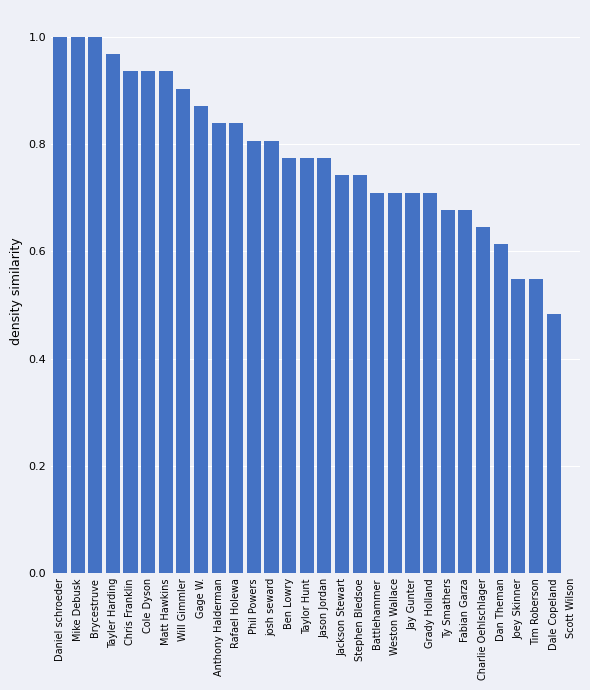

Is it true that the value at Gage W. is 0.9?

True